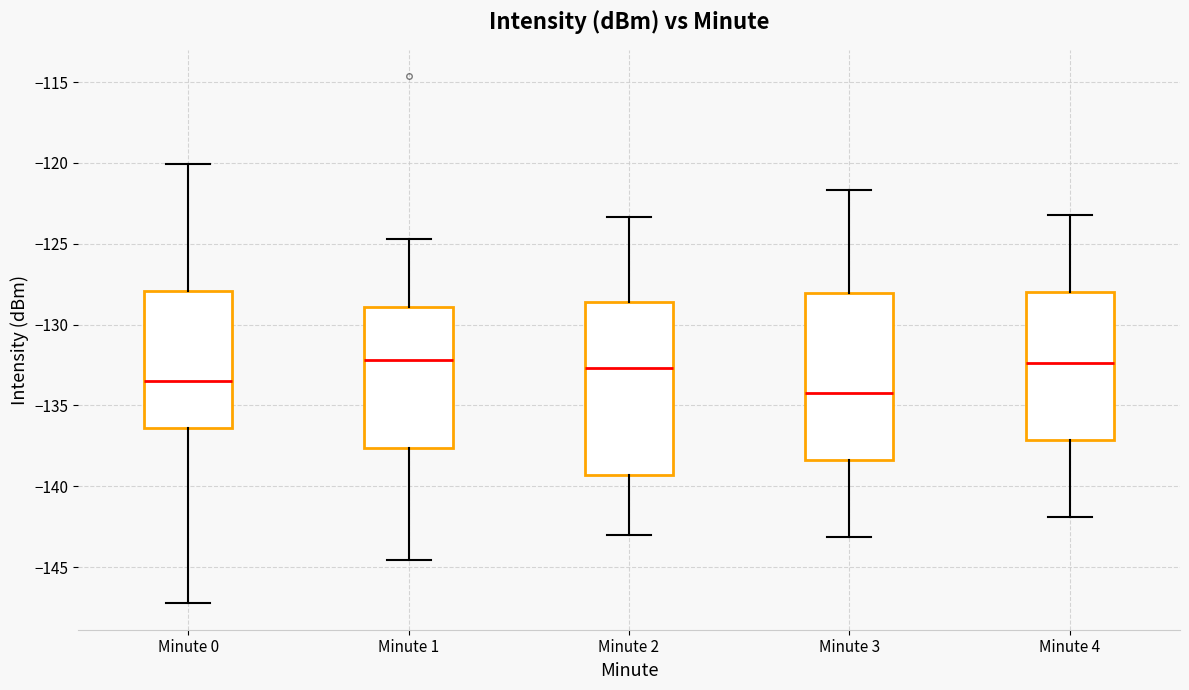

Which box has the lowest median line?

Minute 3